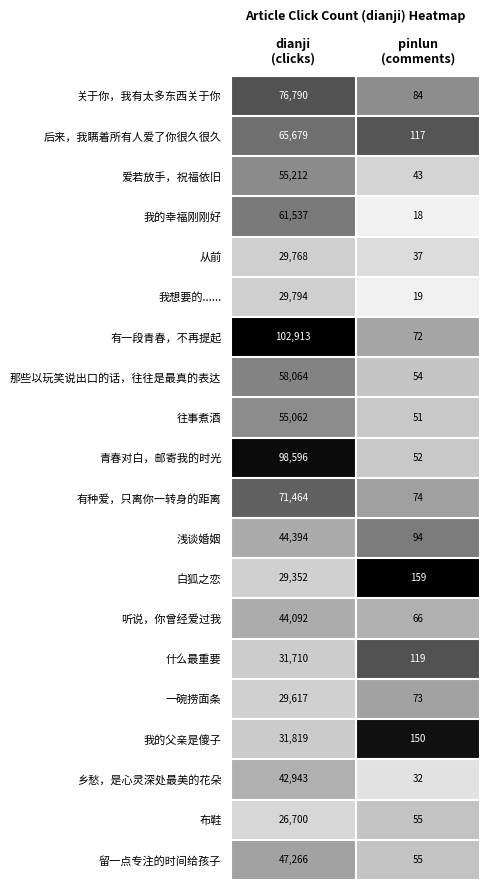

Rank the series by their maximum value, from highest to lowest.

有一段青春，不再提起, 青春对白，邮寄我的时光, 关于你，我有太多东西关于你, 有种爱，只离你一转身的距离, 后来，我瞒着所有人爱了你很久很久, 我的幸福刚刚好, 那些以玩笑说出口的话，往往是最真的表达, 爱若放手，祝福依旧, 往事煮酒, 留一点专注的时间给孩子, 浅谈婚姻, 听说，你曾经爱过我, 乡愁，是心灵深处最美的花朵, 我的父亲是傻子, 什么最重要, 我想要的......, 从前, 一碗捞面条, 白狐之恋, 布鞋